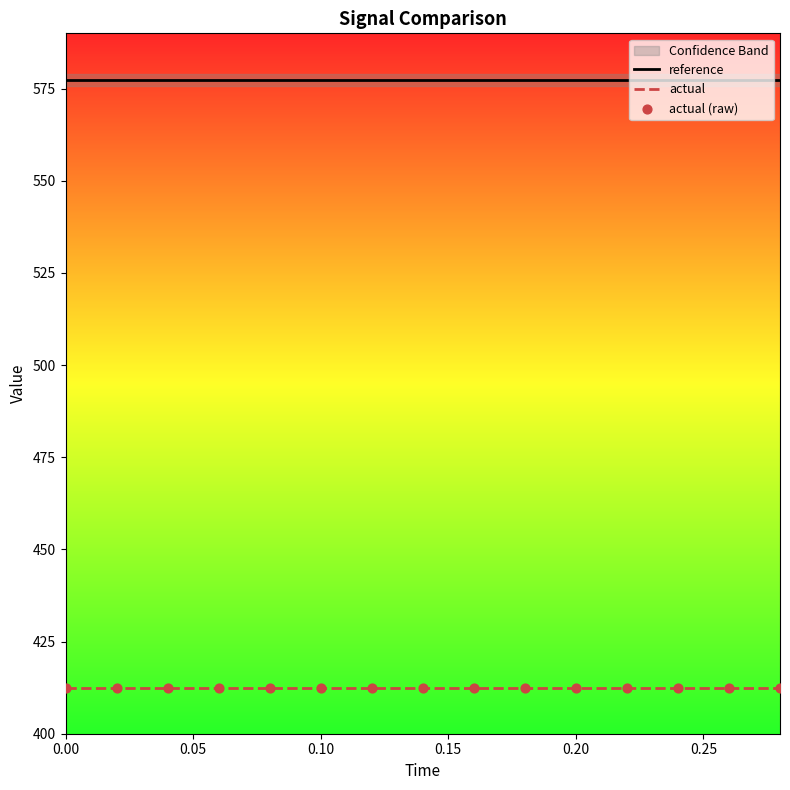

Which series reaches the maximum Y coordinate?

reference